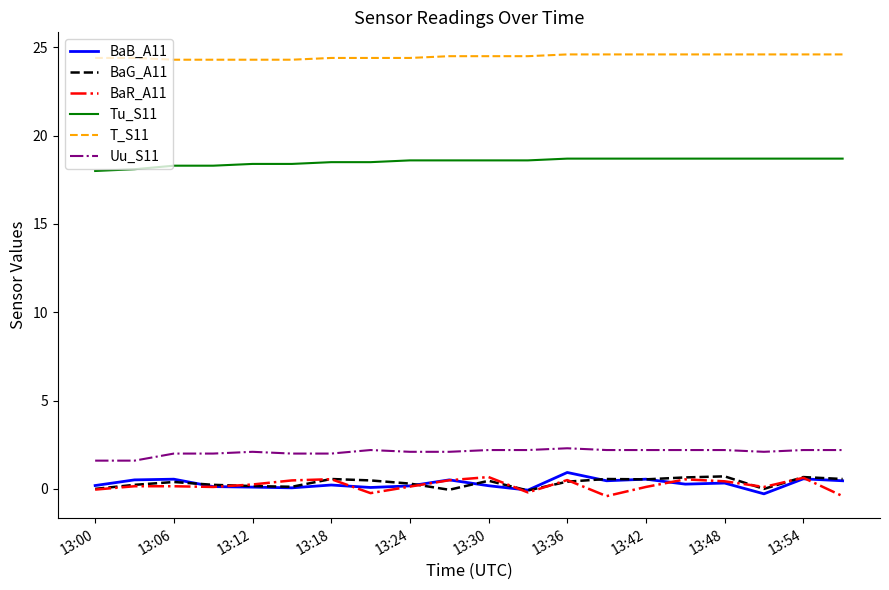

What is the lowest value of the Uu_S11 series?

1.6